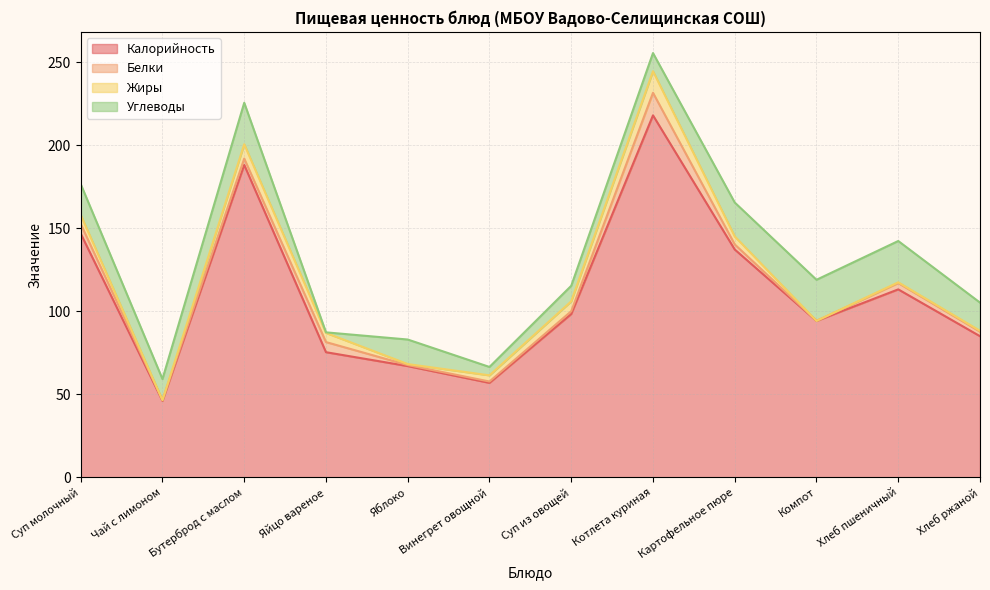

What is the average value of the Жиры series?

4.1